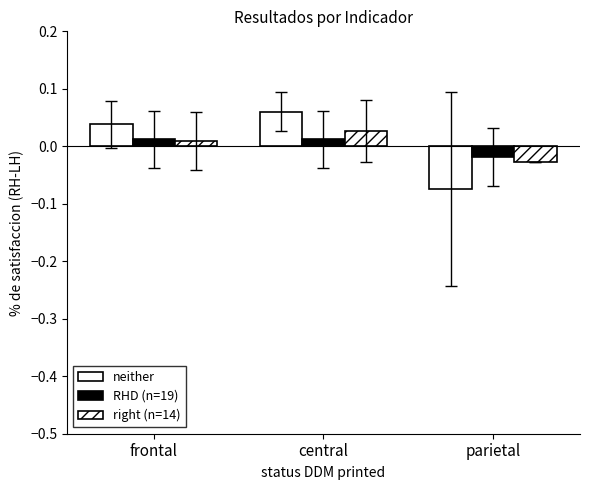

How many data points in neither are less than 0?

1